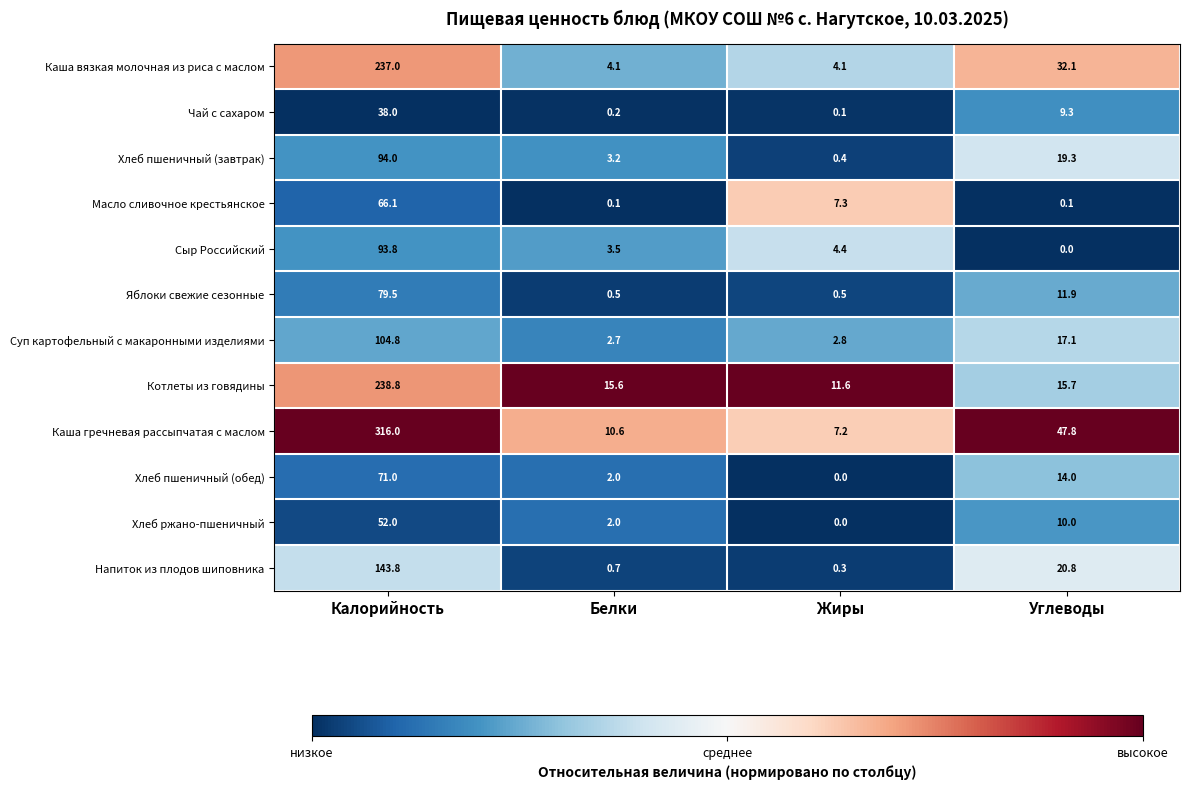

What is the lowest value of the Котлеты из говядины series?

11.6